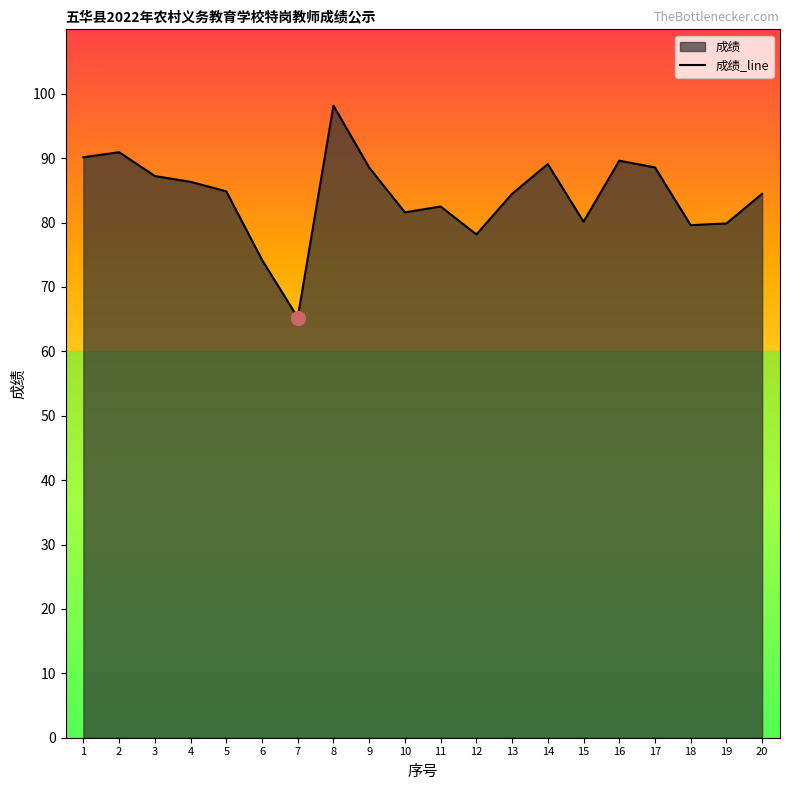

Where does the data first go above 84?

1